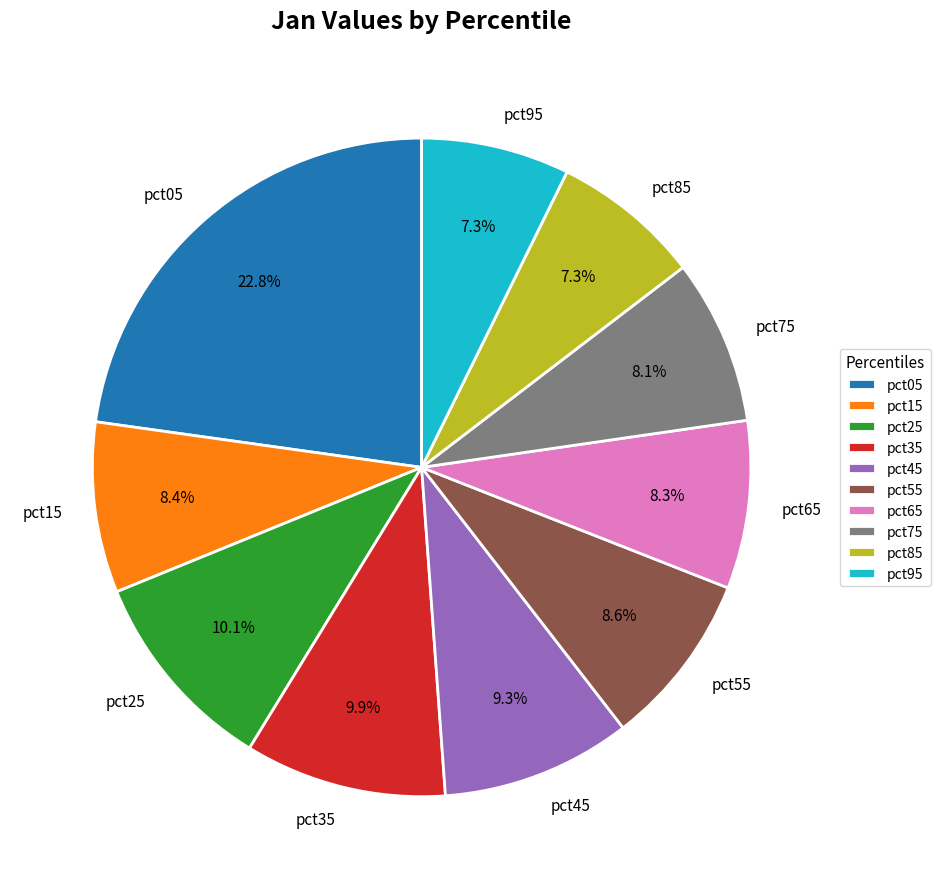

To the nearest percent, what portion does pct15 represent?

8%